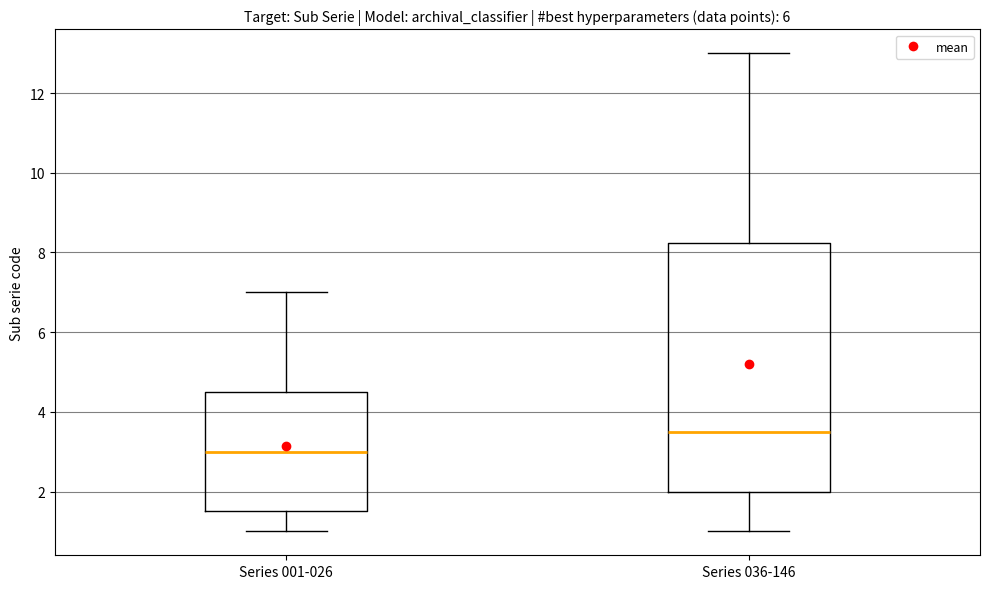

Reading left to right, transcribe this box plot: for each box, give where its median line is, the range the box spans, and where its two whiskers end, as read against the y-axis. The values are not printed on the chart, so give them approximately, as read against the axis.

Series 001-026: median 3.0, box 1.6 to 4.6, whiskers 1.0 to 7.0
Series 036-146: median 3.6, box 2.0 to 8.2, whiskers 1.0 to 13.0